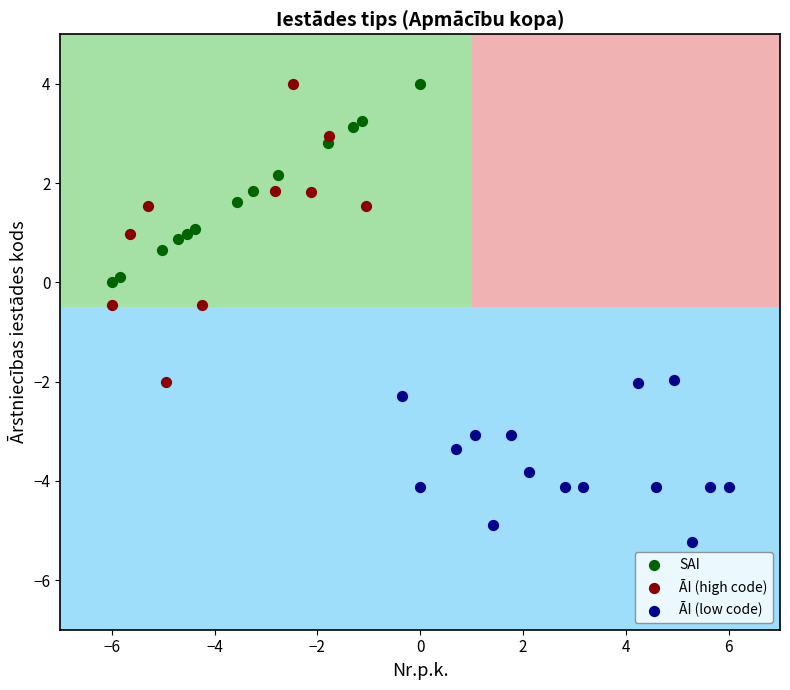

Which series has the largest Y range (max minus min)?

ĀI (high code)